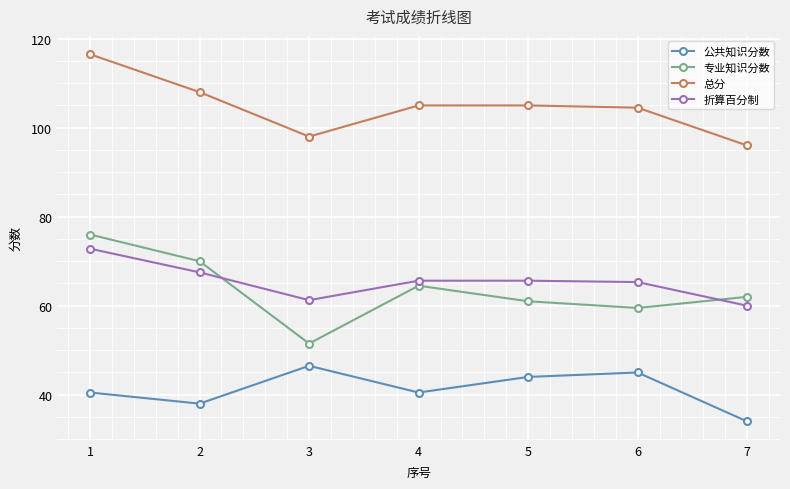

Read the 专业知识分数 value at 3.

51.5